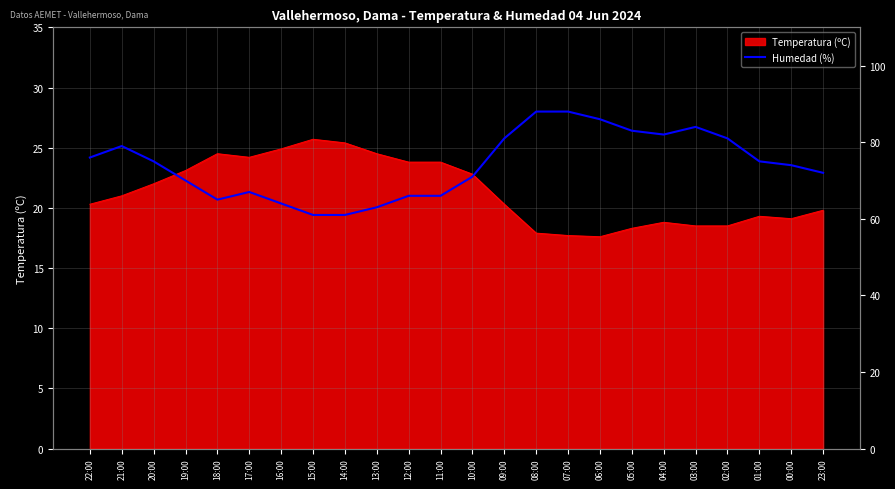

What is the sum of all values?

1778